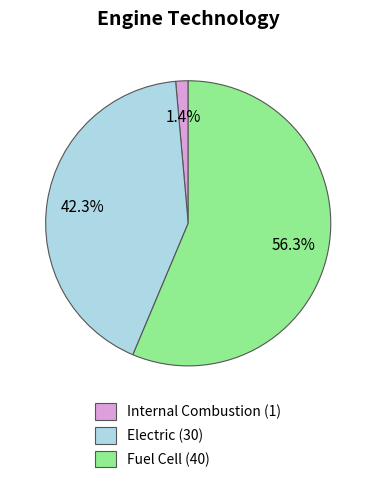

Which category accounts for the majority?

Fuel Cell